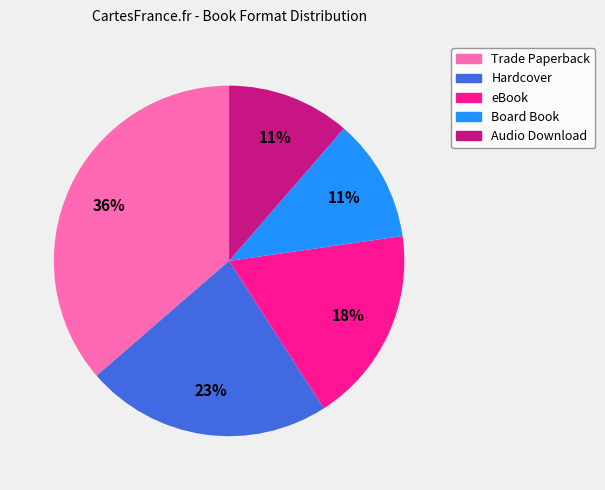

Which has a higher value, Audio Download or eBook?

eBook